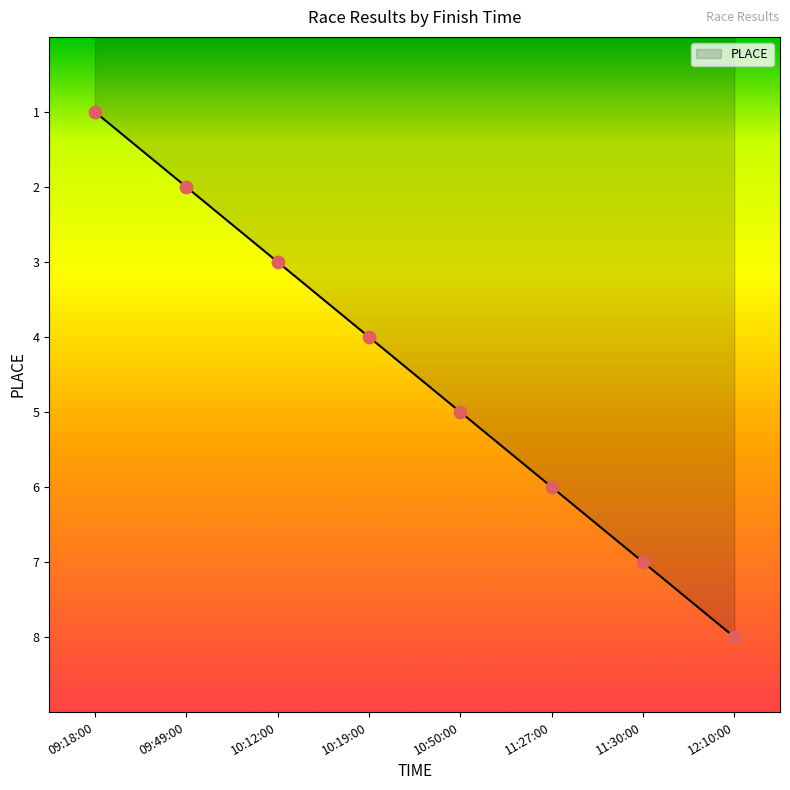

What is the change in value from 09:49:00 to 11:27:00?

+4